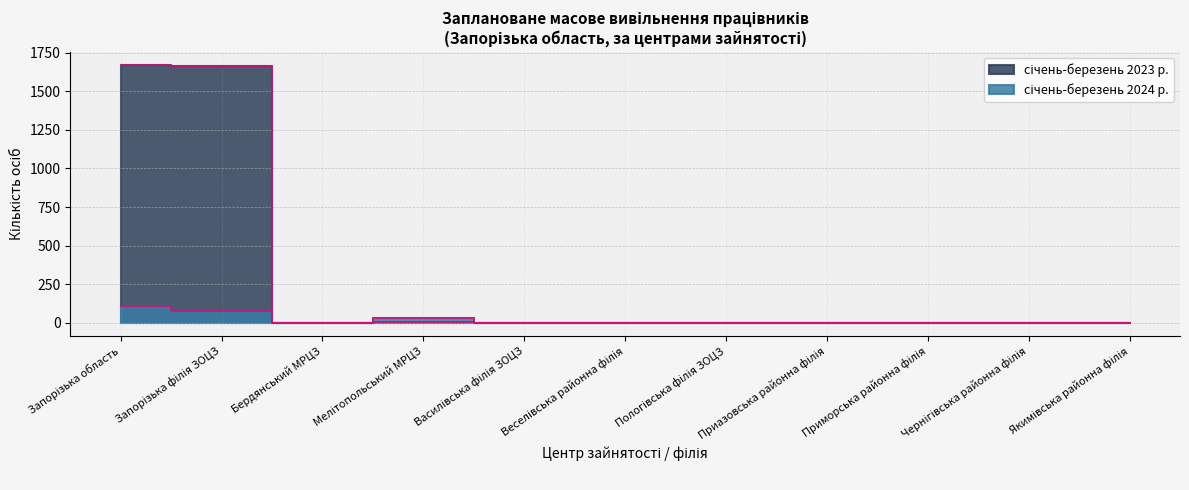

At which category does the chart reach its minimum across all series?

Бердянський МРЦЗ